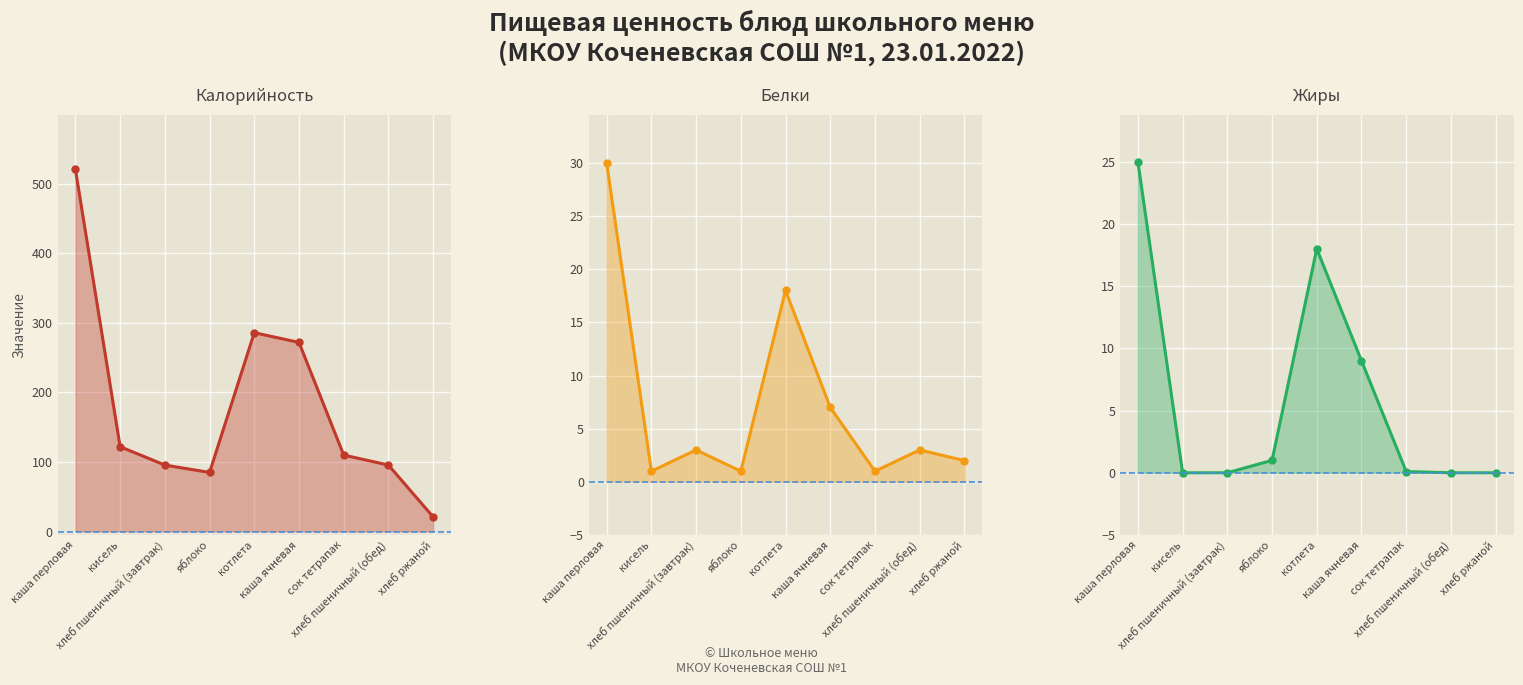

What is the difference between the highest and lowest values at хлеб ржаной?

21.0